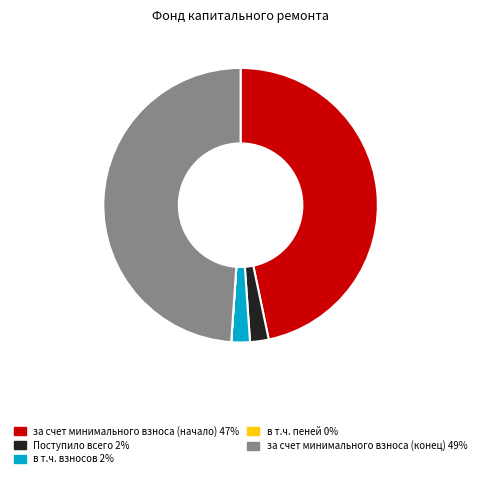

Is there a majority slice in this chart?

No